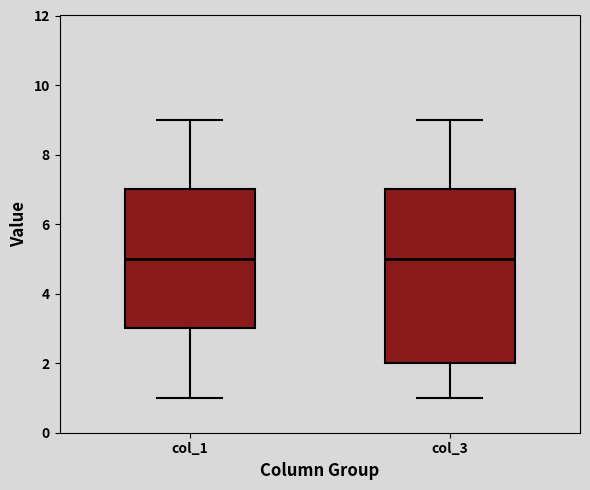

Reading left to right, transcribe this box plot: for each box, give where its median line is, the range the box spans, and where its two whiskers end, as read against the y-axis. The values are not printed on the chart, so give them approximately, as read against the axis.

col_1: median 5, box 3 to 7, whiskers 1 to 9
col_3: median 5, box 2 to 7, whiskers 1 to 9